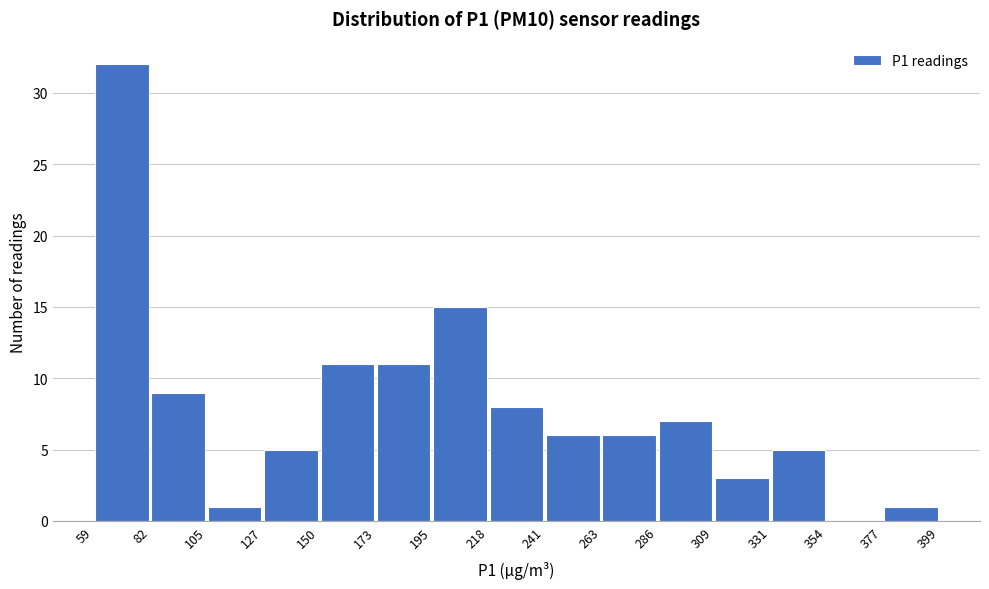

Reading left to right, list every bar in this chart as the range it spans on the x-axis followed by its height. The values are not printed on the chart, so give them approximately, as read against the axis.

59 to 82: 32
82 to 105: 9
105 to 127: 1
127 to 150: 5
150 to 173: 11
173 to 195: 11
195 to 218: 15
218 to 241: 8
241 to 263: 6
263 to 286: 6
286 to 309: 7
309 to 331: 3
331 to 354: 5
354 to 377: 0
377 to 399: 1